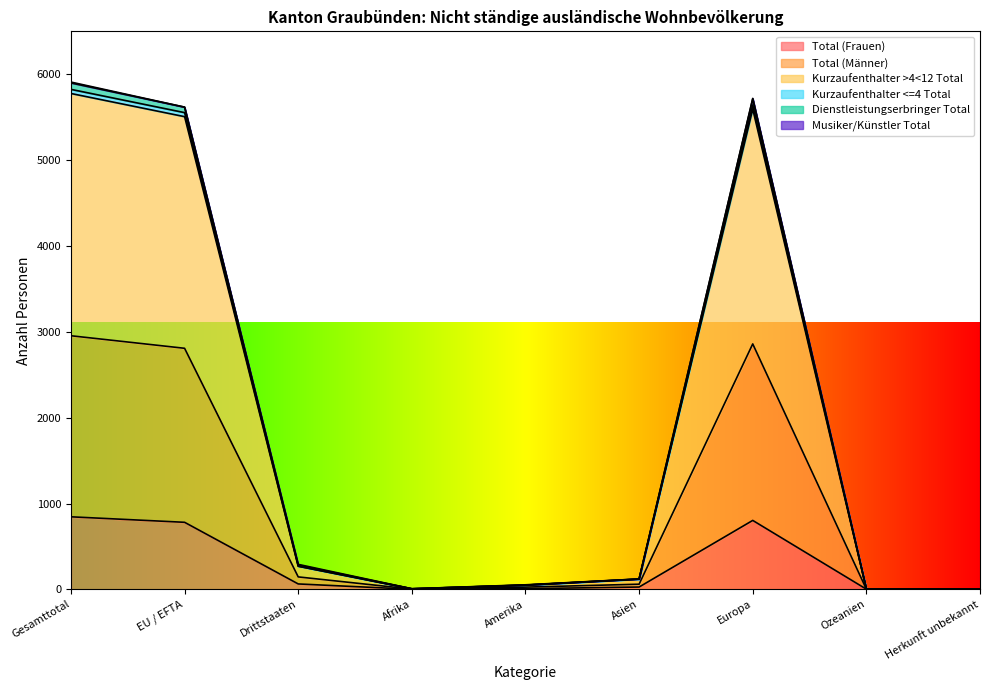

Does the chart display data point markers on the line(s)?

No